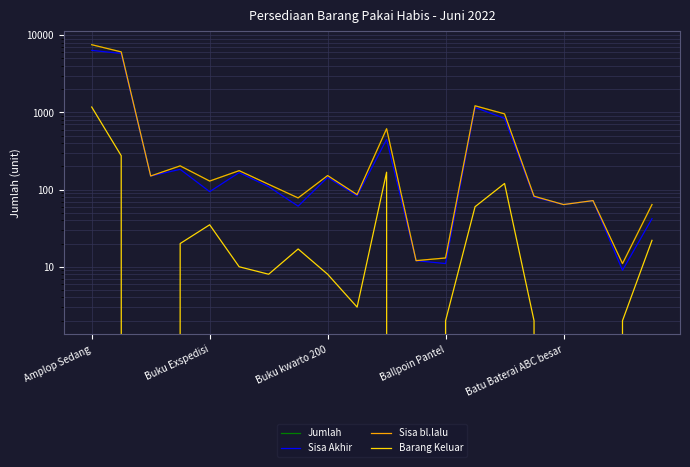

How many values in Barang Keluar are above zero?

16